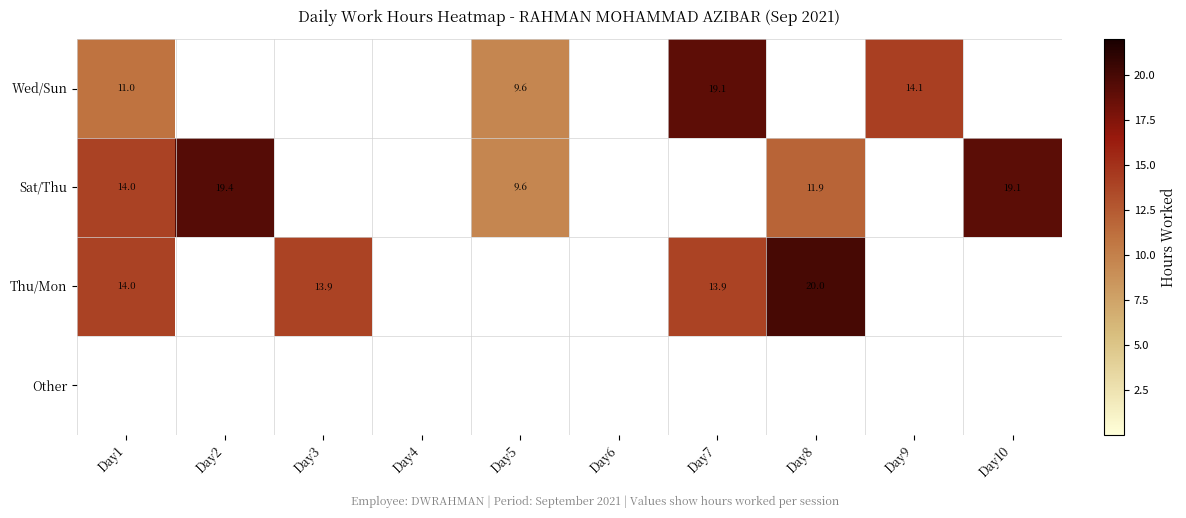

How many values in the Wed/Sun series exceed 0?

4